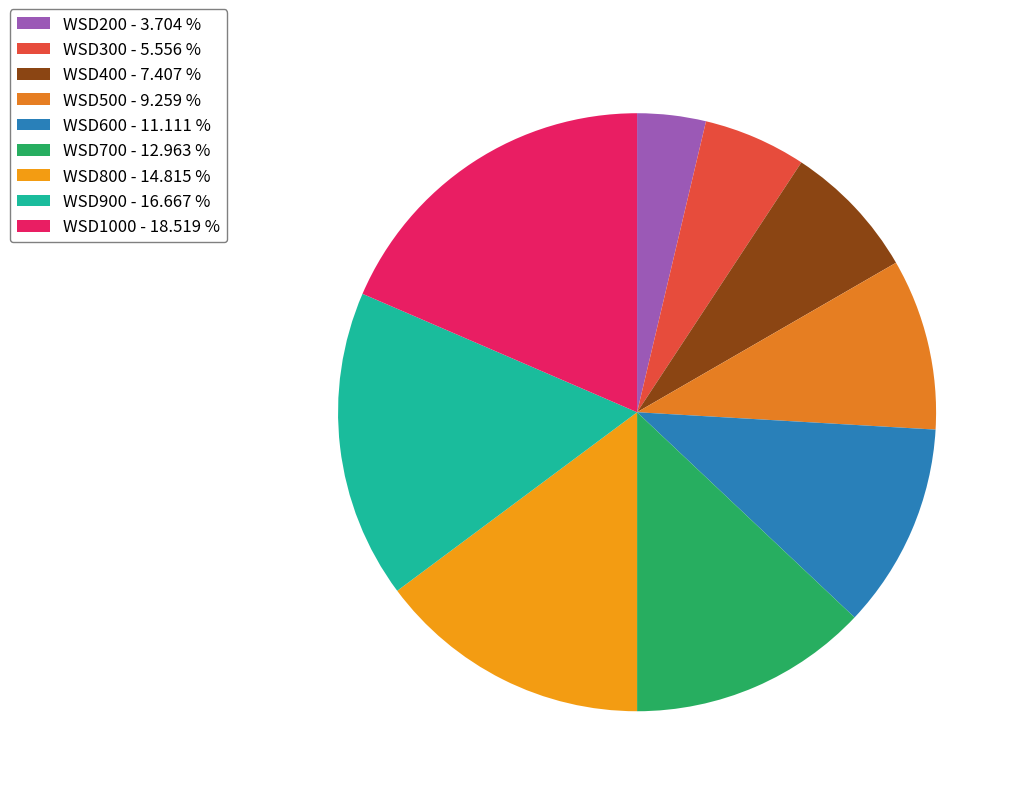

Does WSD900 represent more than half of the total?

No